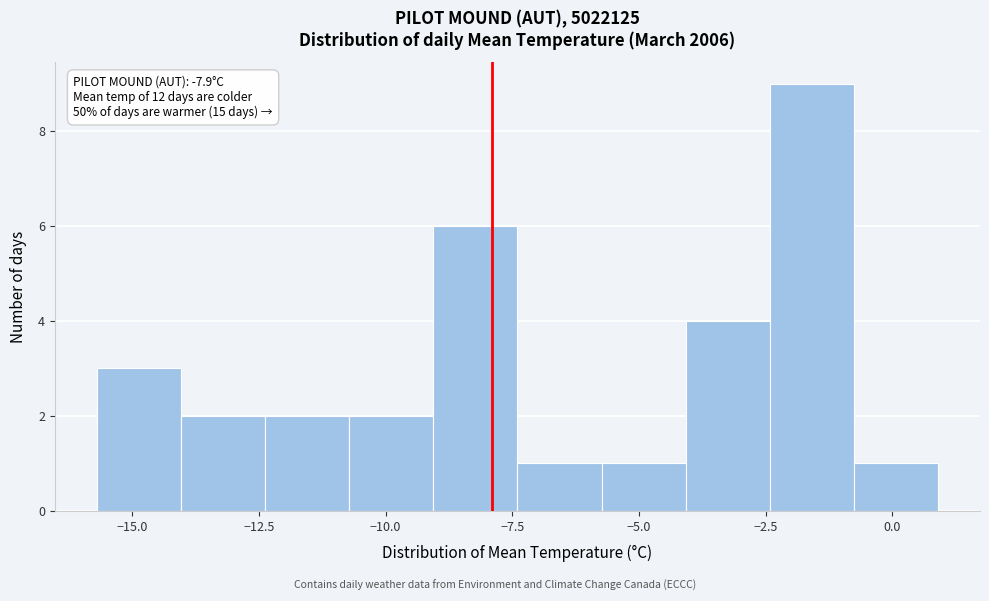

Read against the x-axis, roughly where is the centre of the tallest bar?

-1.5